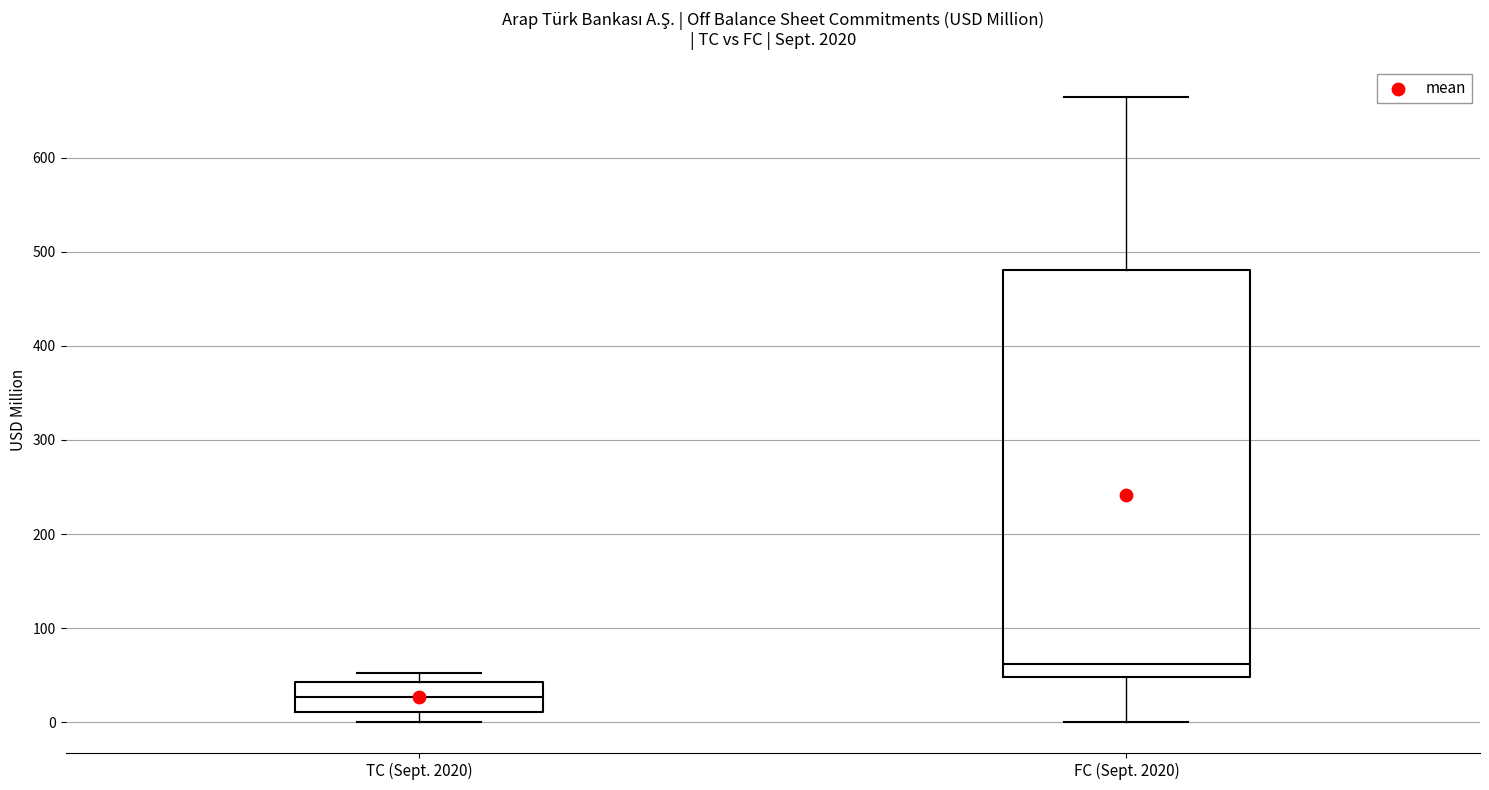

Where does the lower whisker of the box for FC (Sept. 2020) end on the y-axis? The values are not printed on the chart, so give them approximately, as read against the axis.

0